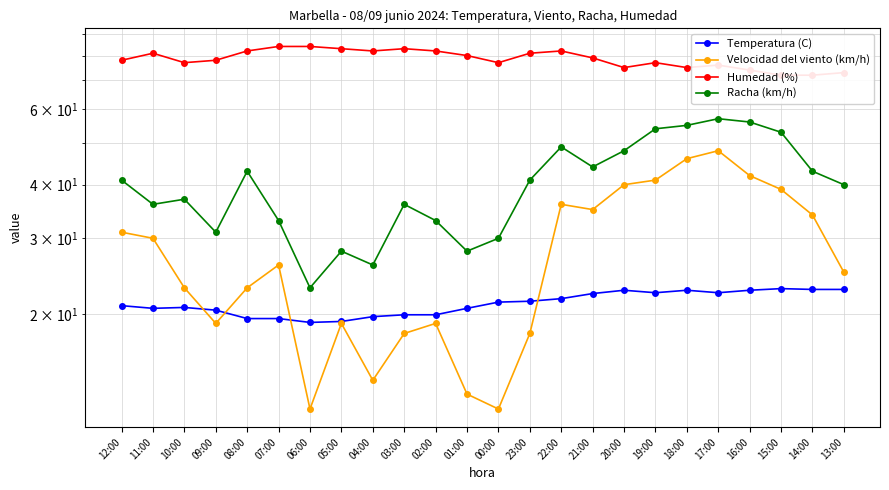

What is the sum of all Humedad (%) values?

1887.0